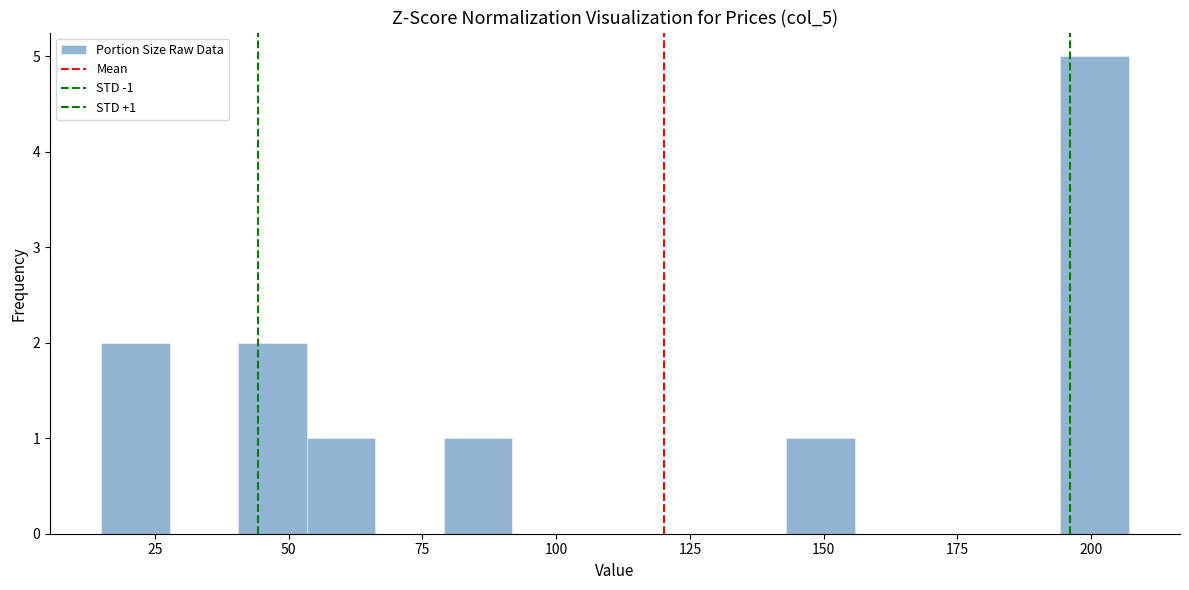

Around what value on the x-axis is the tallest bar? Give the approximate position of its centre, as read against the axis.

200